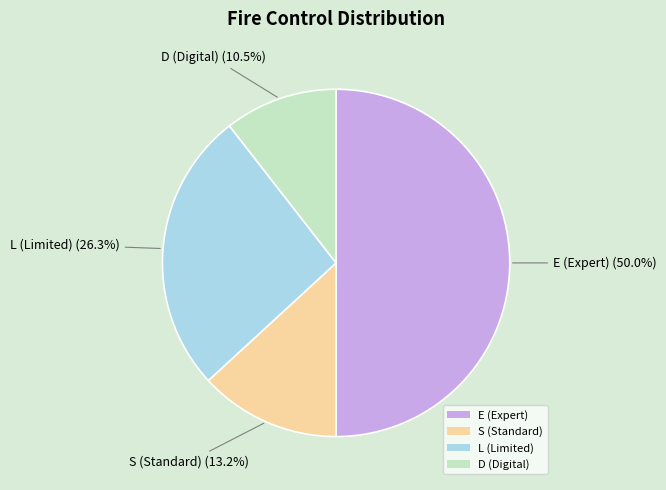

How many segments does this pie chart have?

4